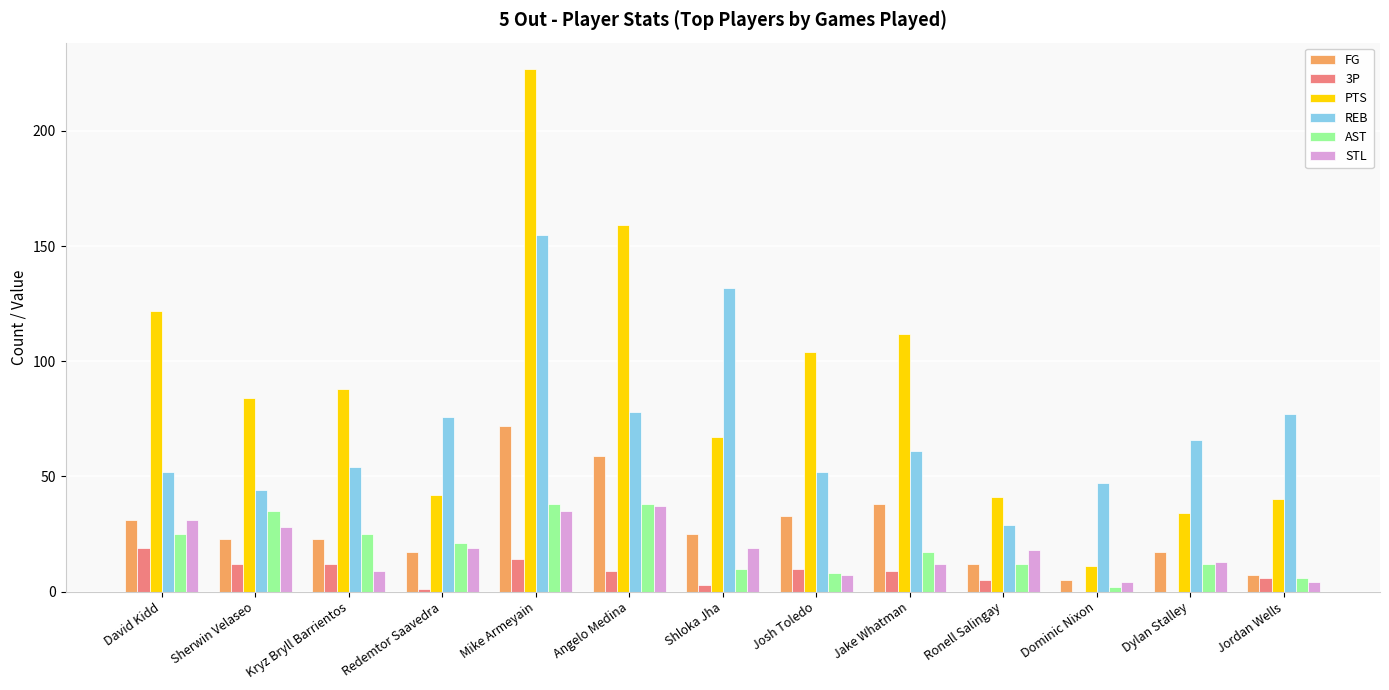

What is the sum of the AST values at Dominic Nixon and Ronell Salingay?

14